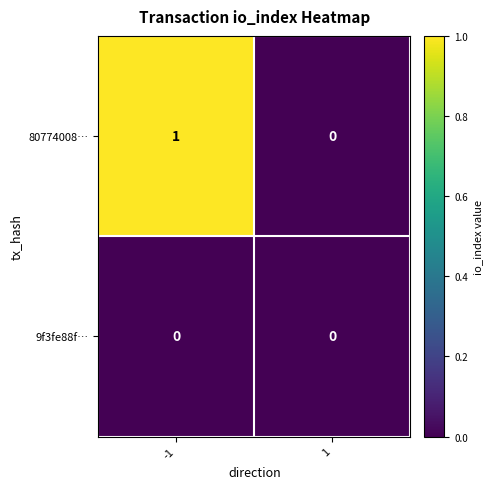

What is the greatest value displayed?

1